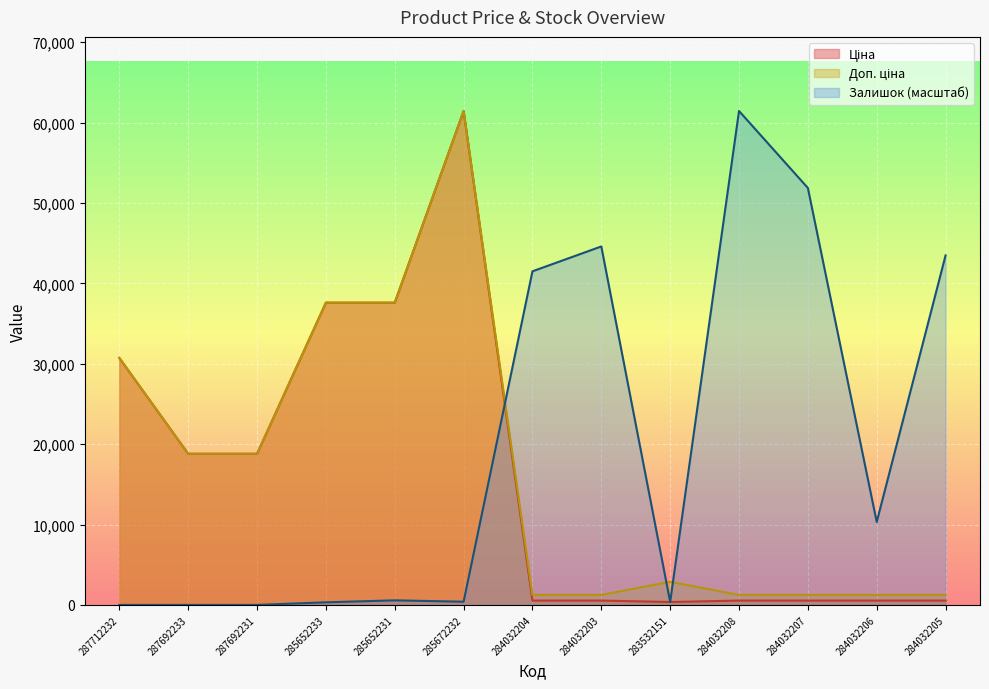

What are all the series names shown in the legend?

Ціна, Доп. ціна, Залишок